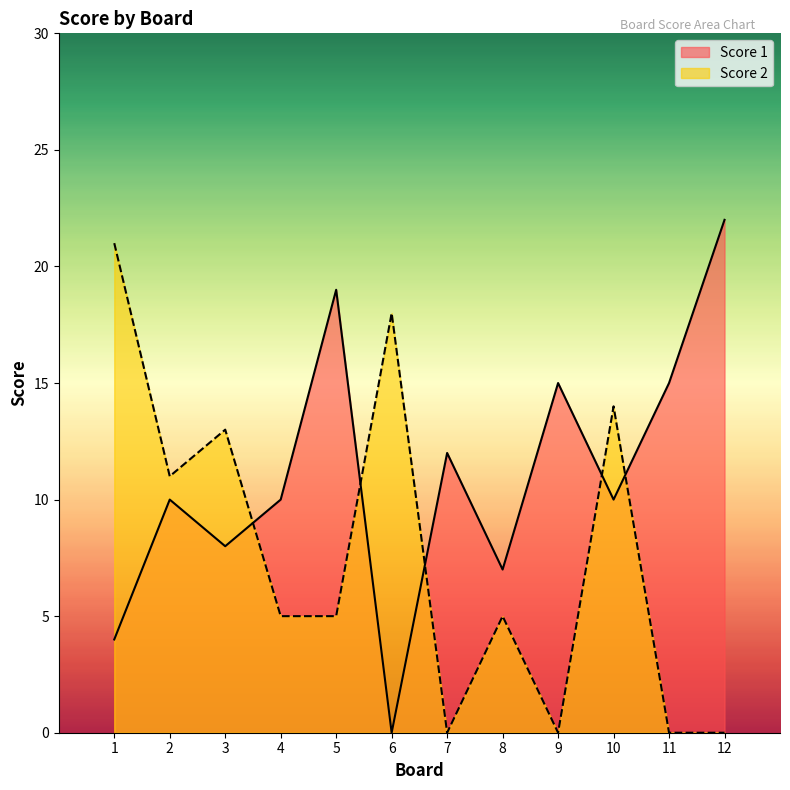

True or false: Score 2 has a value of -9 at 12.

False